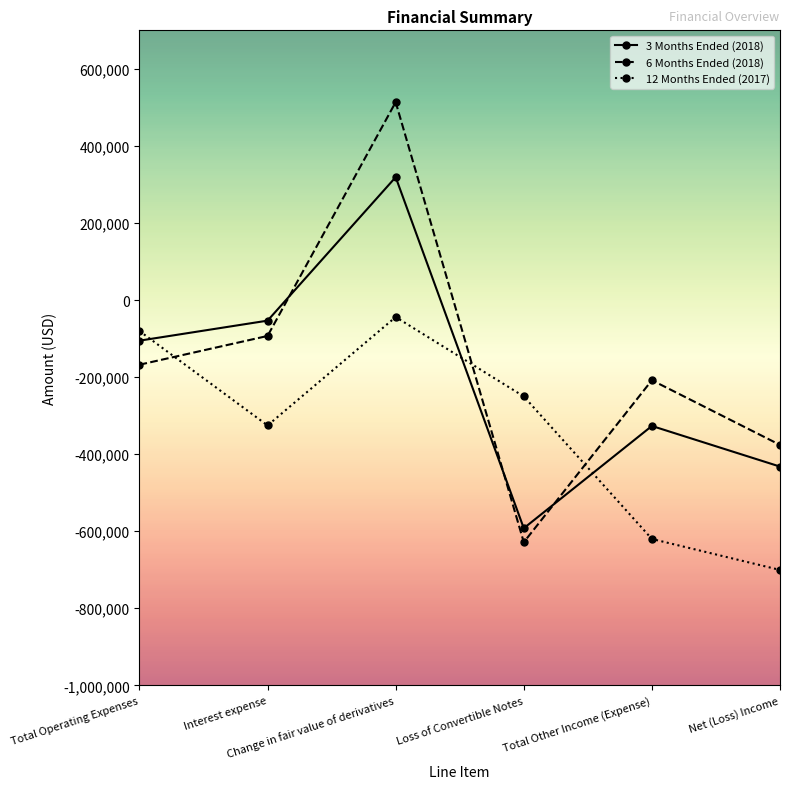

The 3 Months Ended (2018) series shows -592281 at Loss of Convertible Notes. True or false?

True